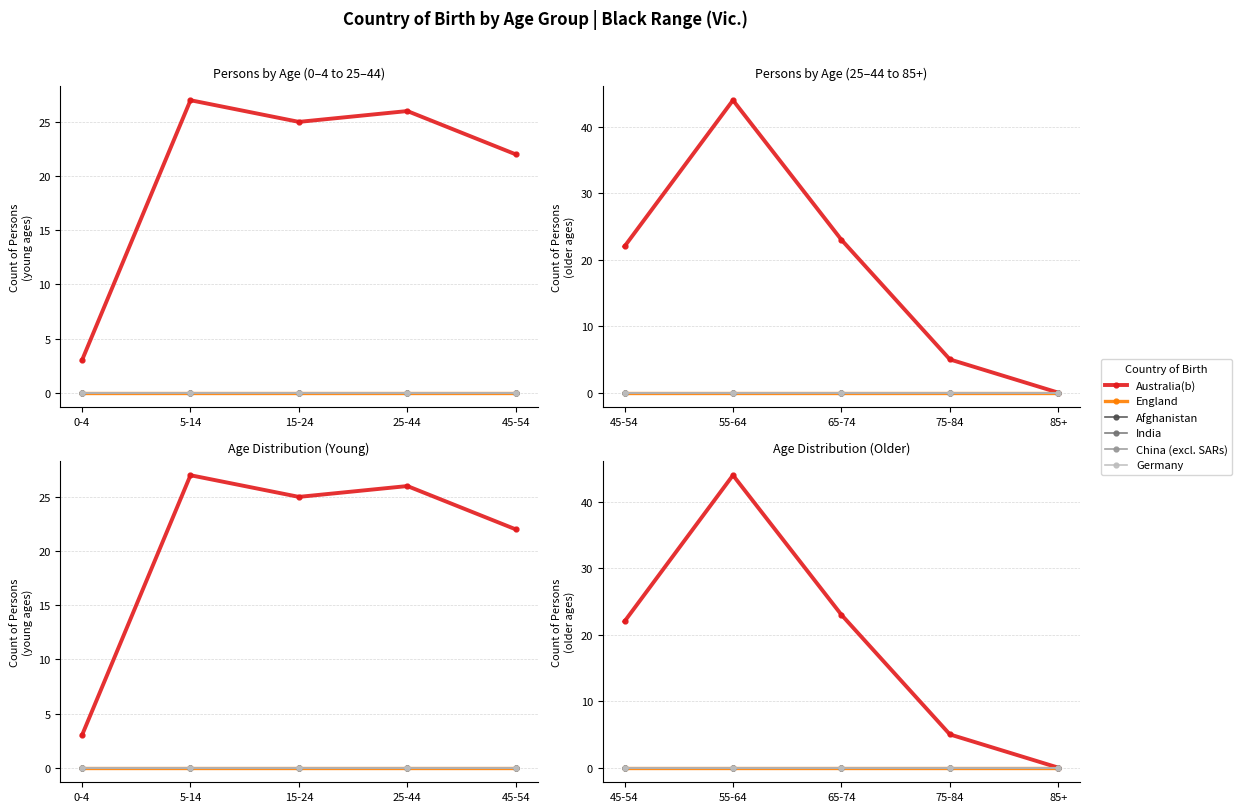

What is the label of the 2nd point from the right?

75-84